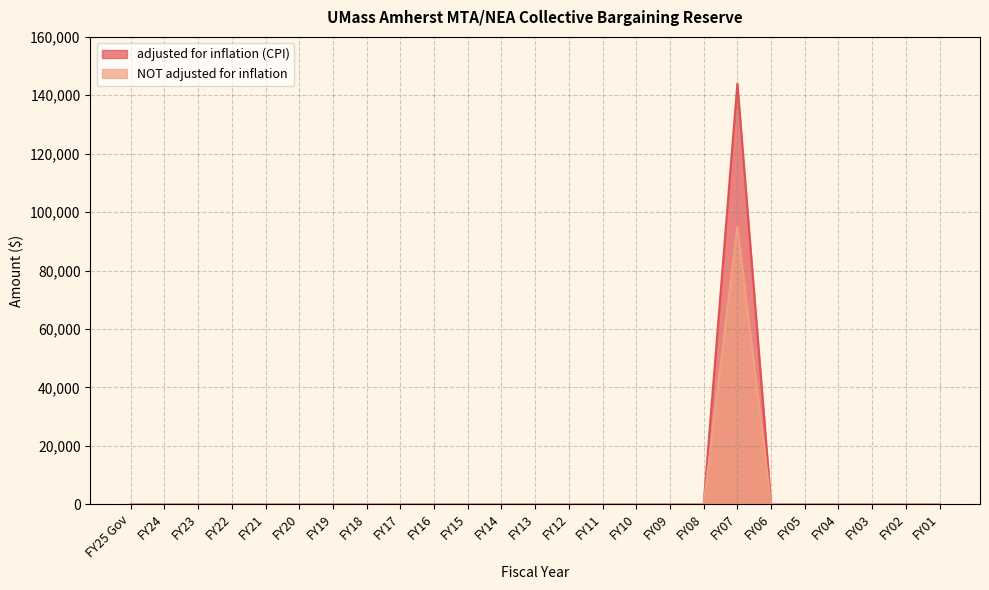

Is it true that adjusted for inflation (CPI) equals 47010 at FY07?

False